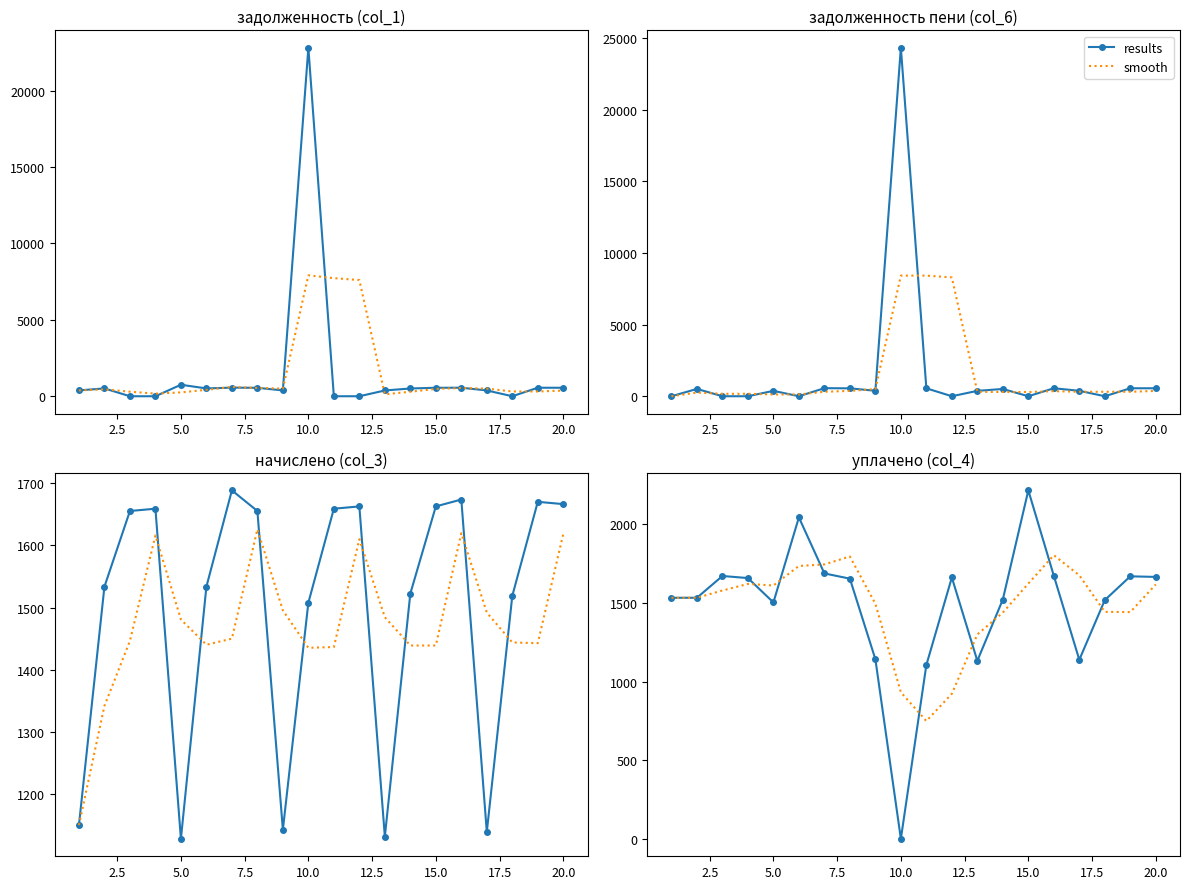

How many values in the results series are below 1655?

10